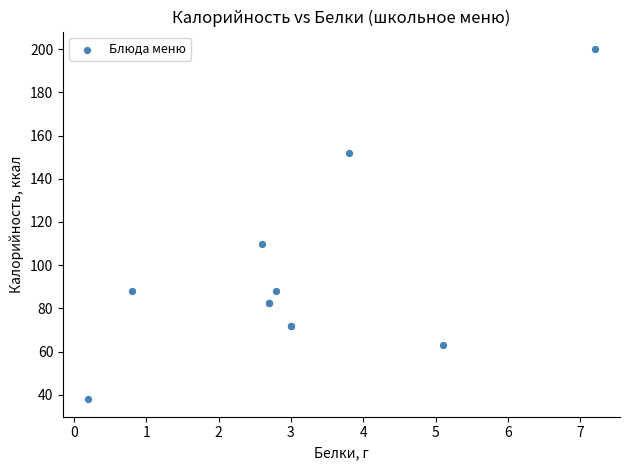

What Y value in the scatter plot is closest to 119?

110.0